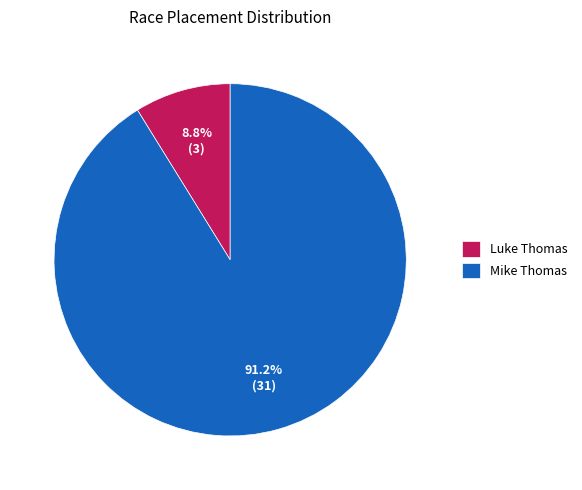

Do Luke Thomas and Mike Thomas together represent more than half of the pie?

Yes